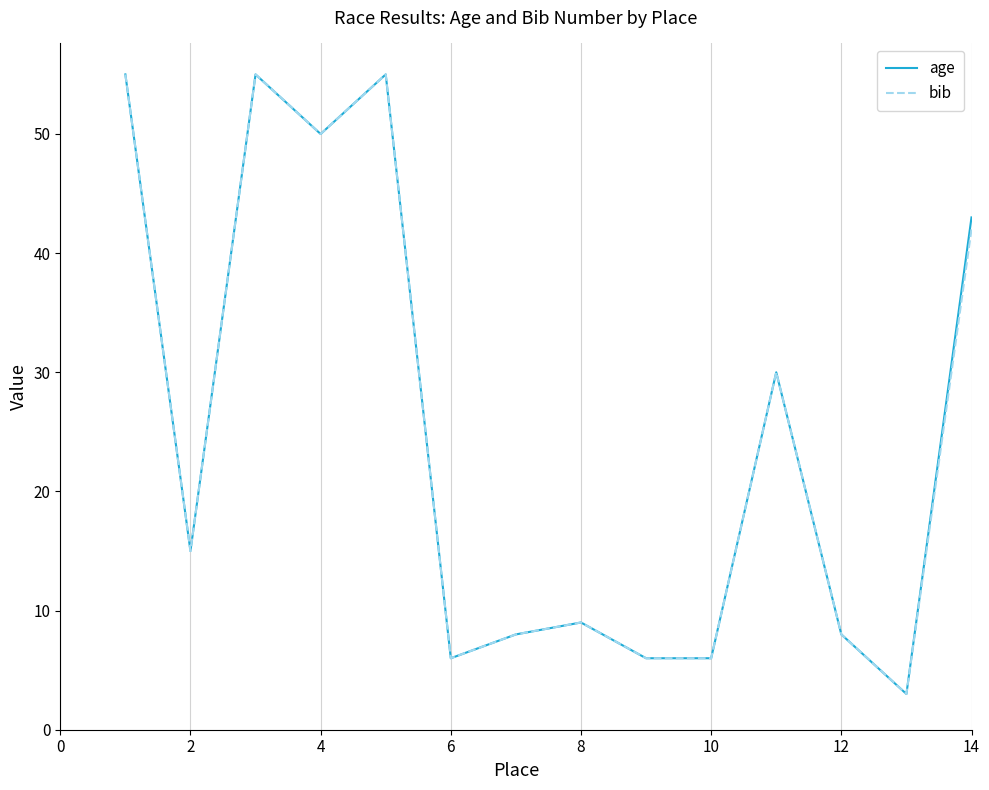

What is the minimum value for age?

3